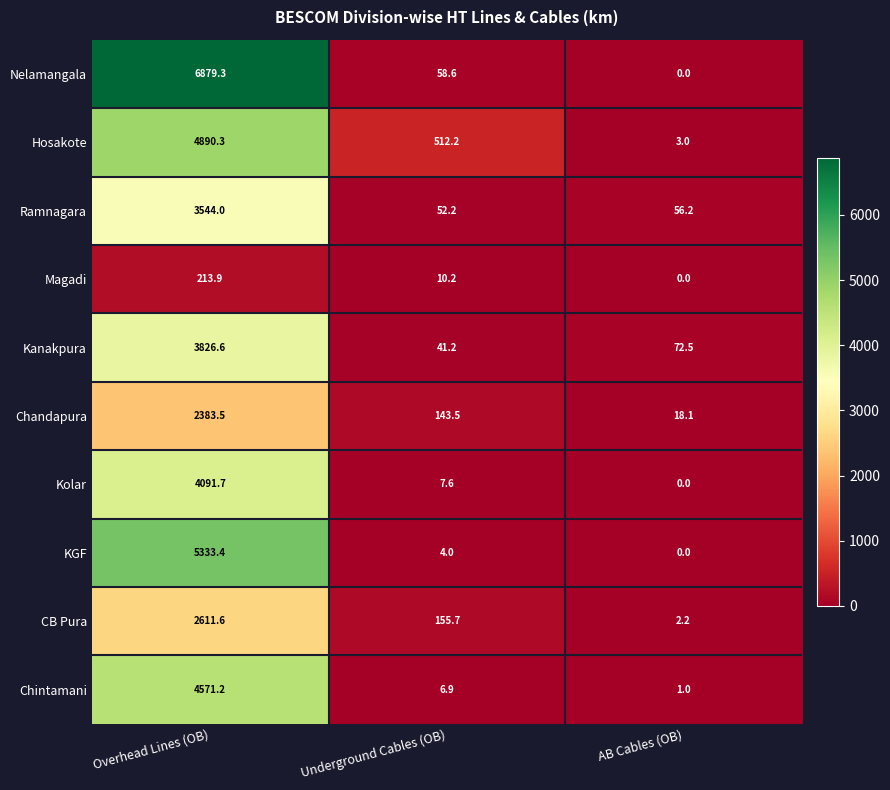

Rank the categories by CB Pura value from lowest to highest.

AB Cables (OB), Underground Cables (OB), Overhead Lines (OB)